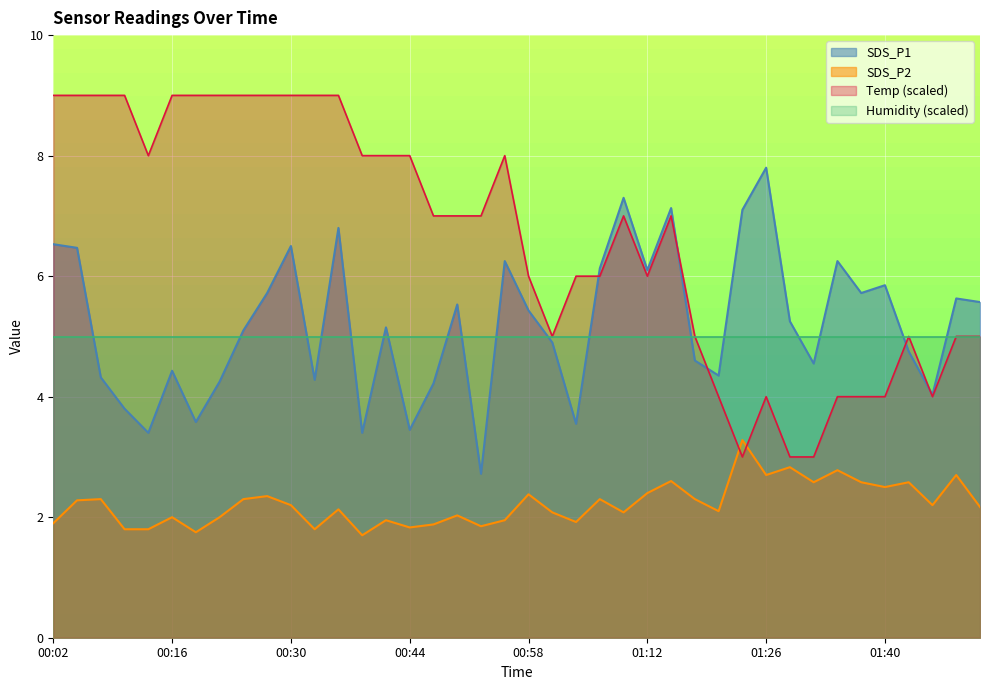

What is the lowest value of the Temp series?

3.0